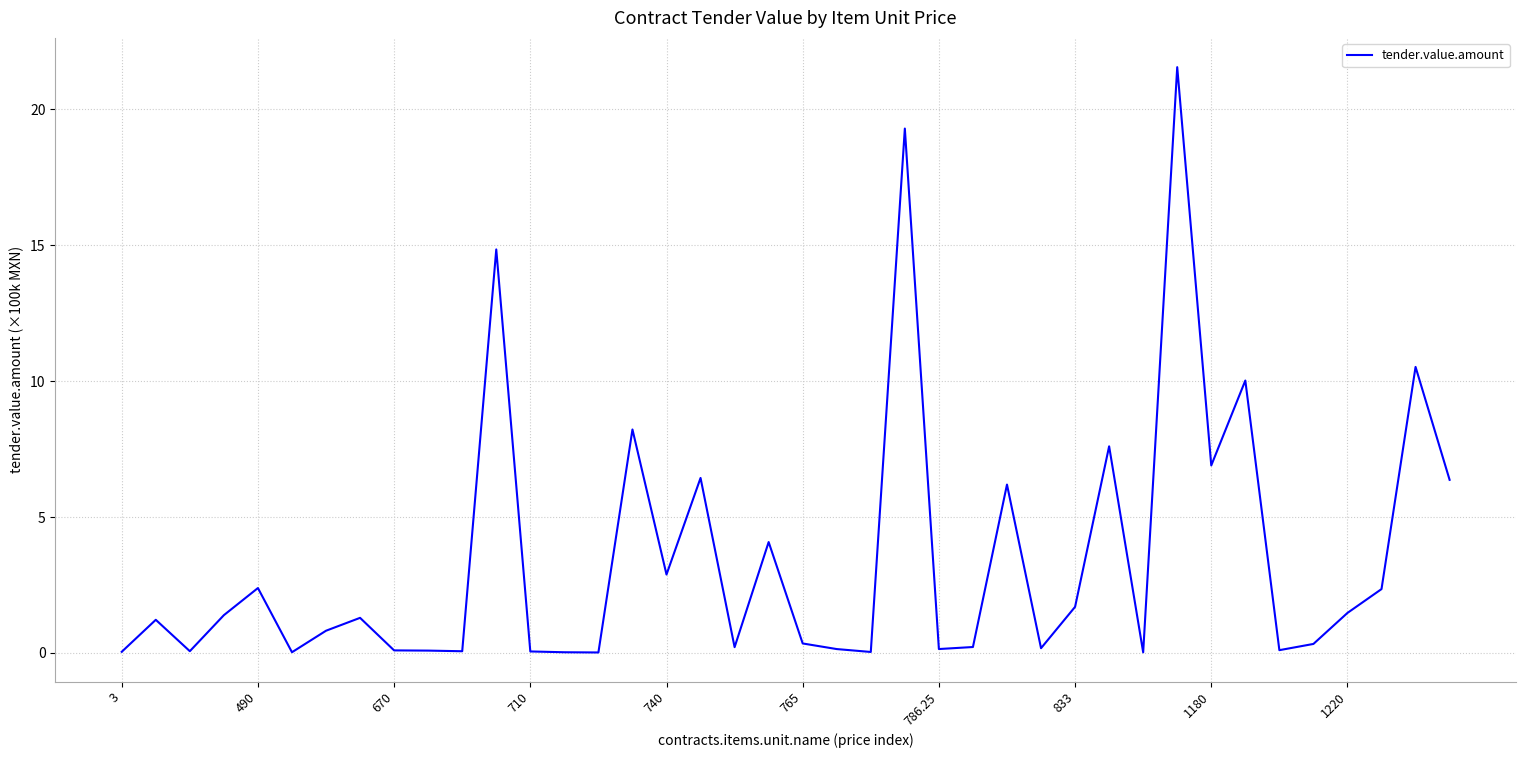

What is the maximum value shown in the chart?

21.6